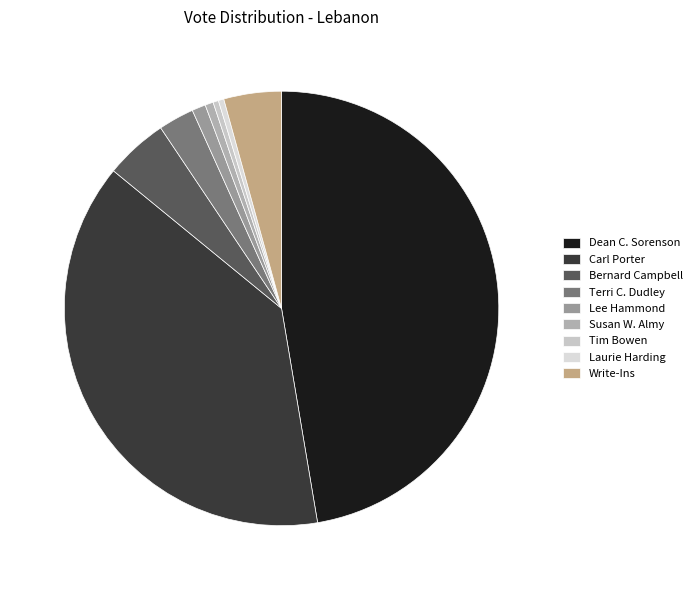

Which slice is the largest?

Dean C. Sorenson